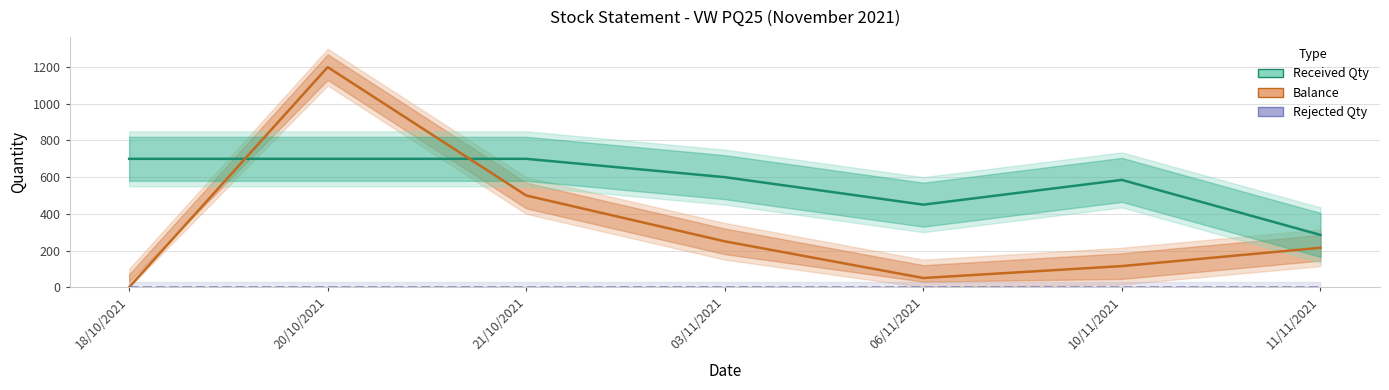

How many categories are shown in the chart?

7